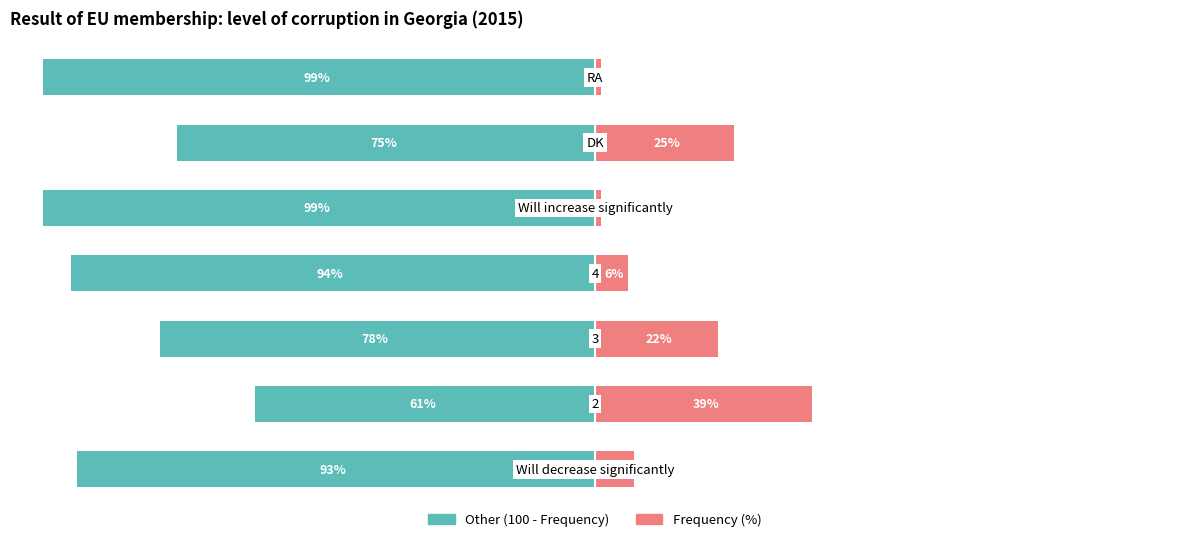

Which series has the largest range (max minus min)?

Left (100-Freq)